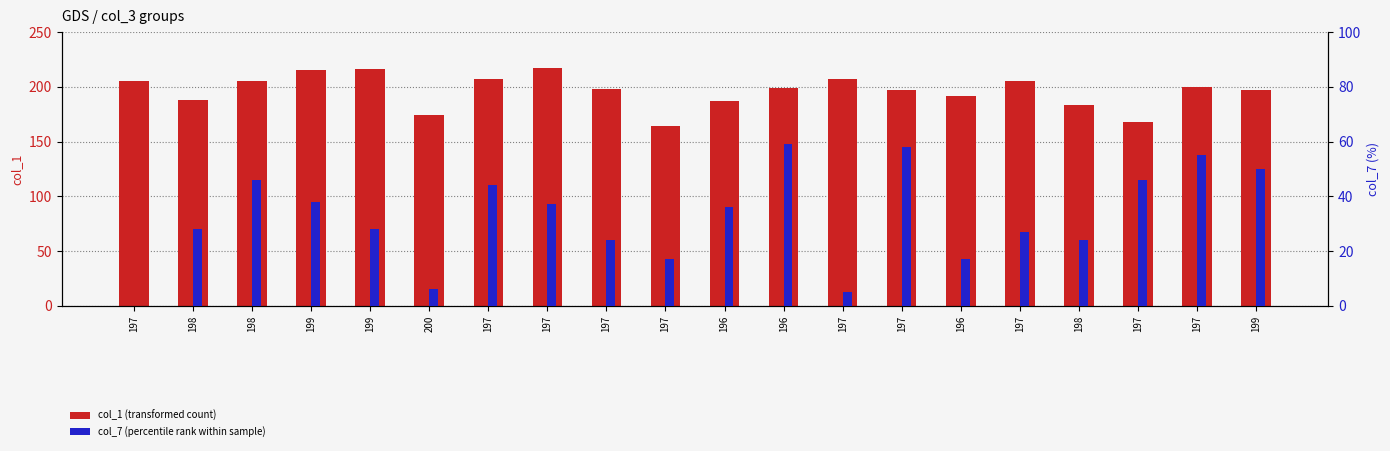

What are all the series names shown in the legend?

col_1 (transformed count), col_7 (percentile rank)